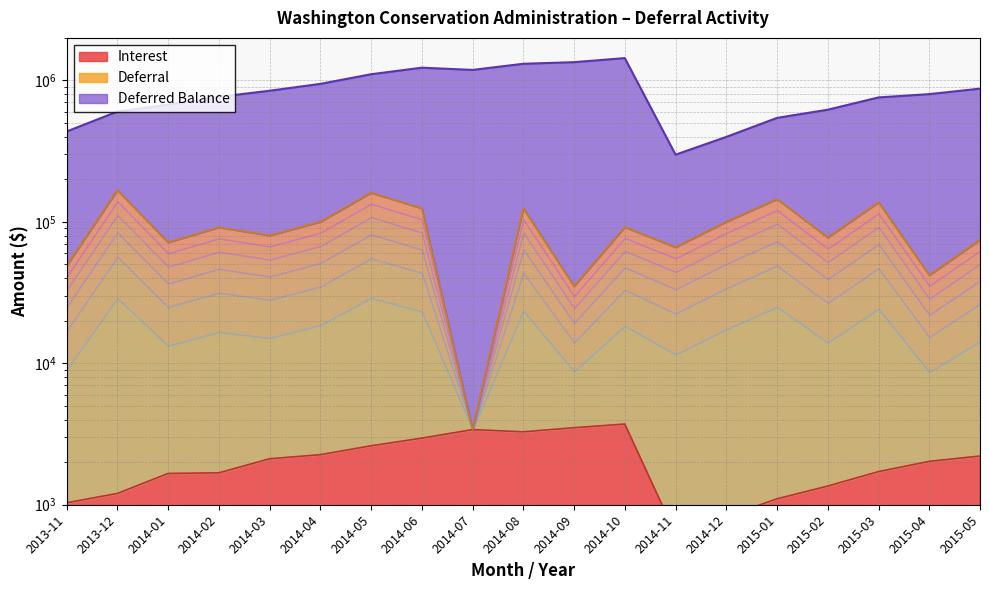

Rank the series by their maximum value, from highest to lowest.

Deferred Balance, Deferral, Interest